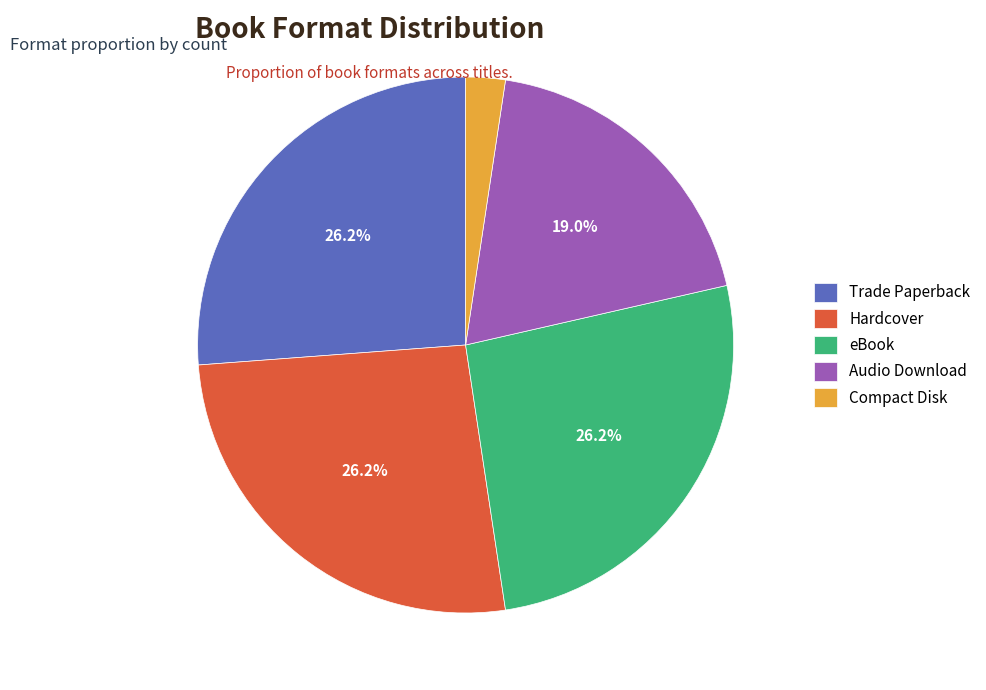

Is the sum of Hardcover and eBook greater than half?

Yes